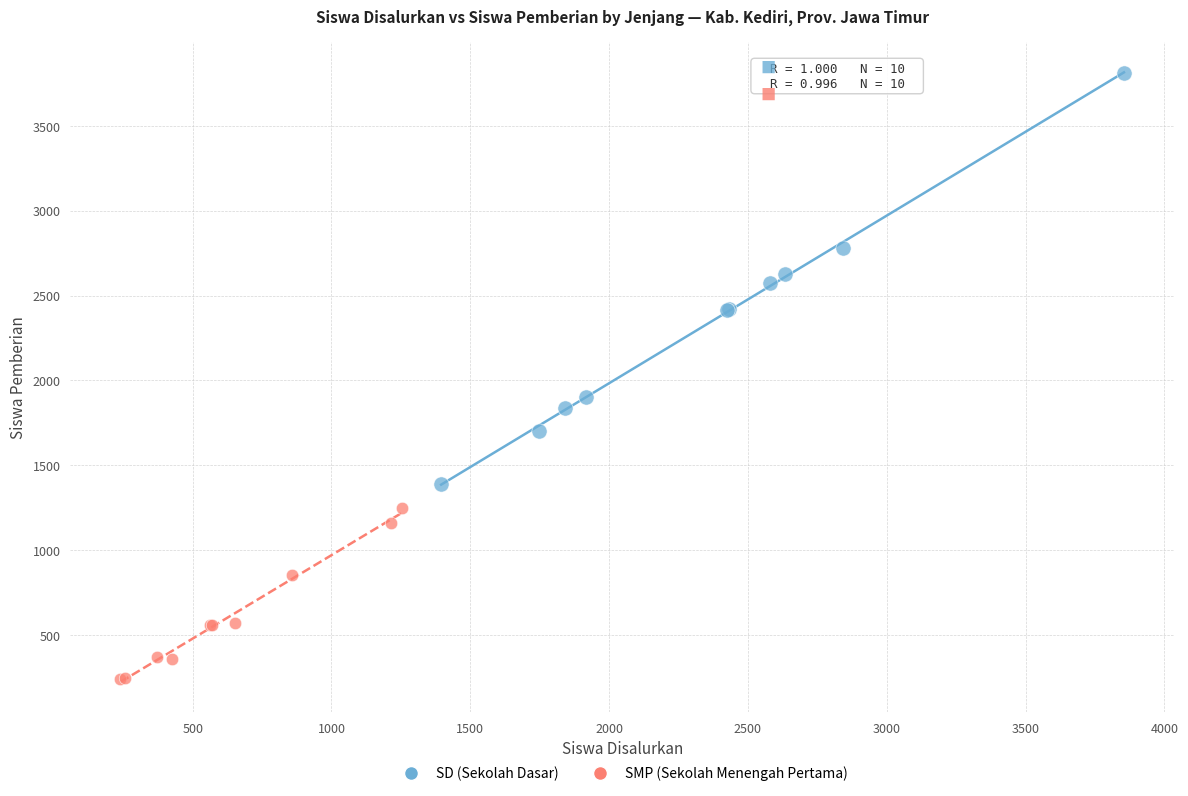

Which series has the widest spread of Y values?

SD (Sekolah Dasar)